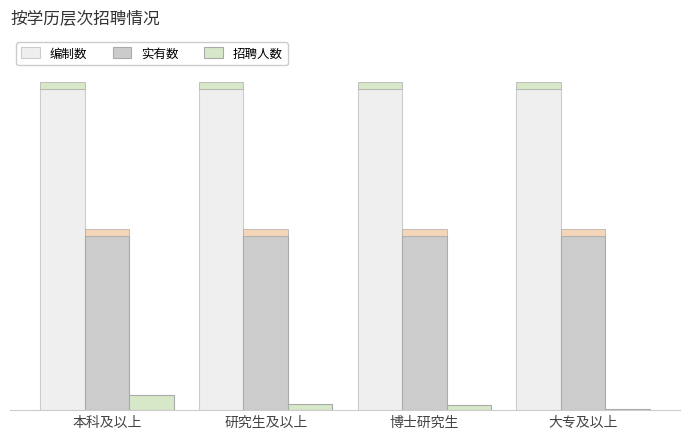

True or false: 实有数 has a value of 135 at 本科及以上.

False